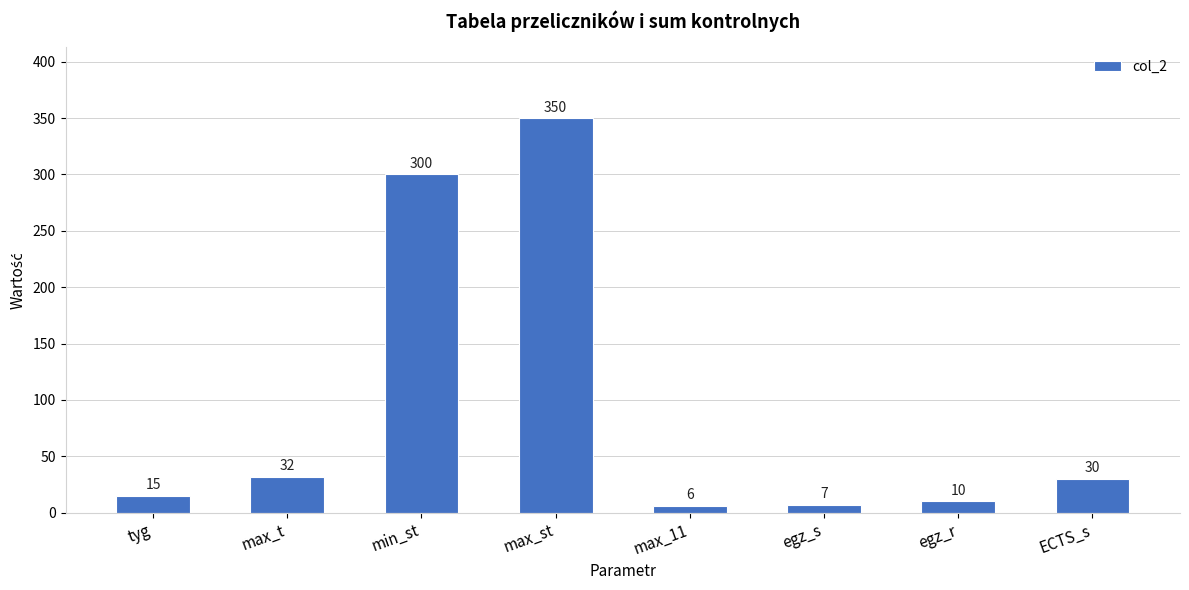

At which label is the value closest to 178?

min_st